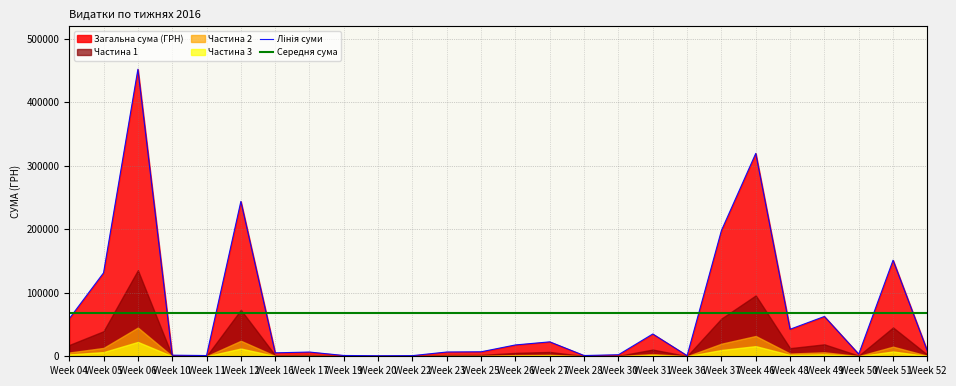

Is the value of Лінія суми at Week 04 greater than the value of Середня сума at Week 51?

No